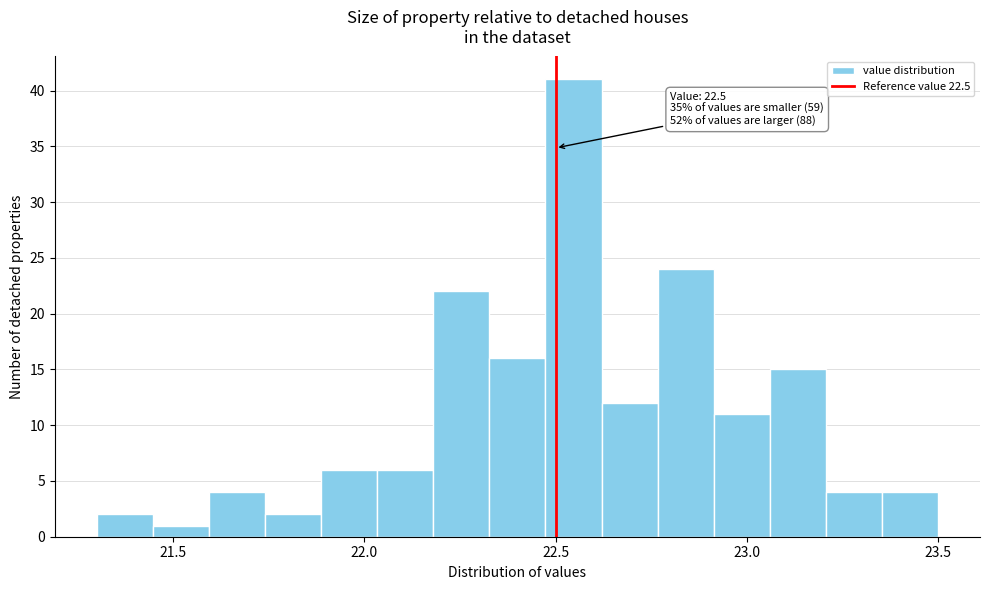

Around what value on the x-axis is the tallest bar? Give the approximate position of its centre, as read against the axis.

22.55